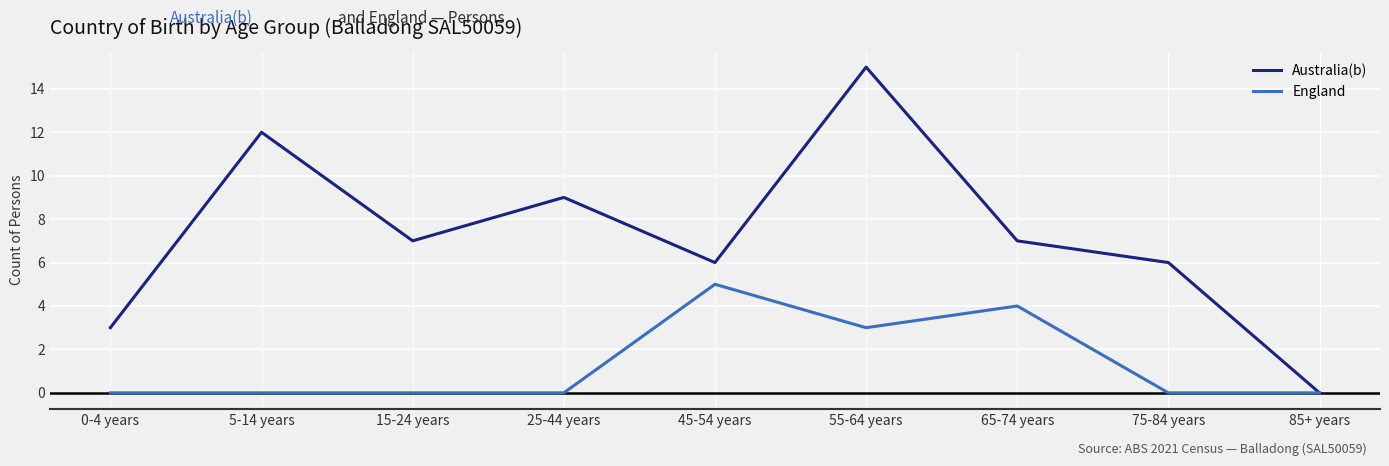

How many England values are between 0 and 3?

7